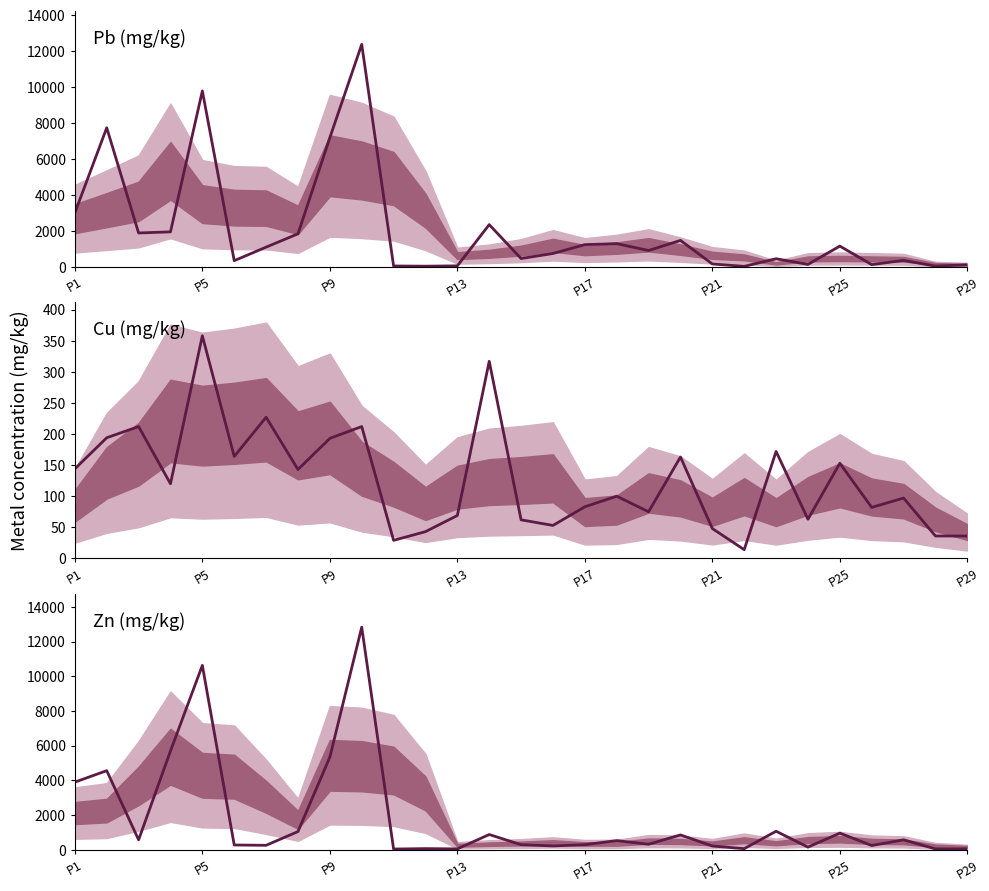

What position from the right is 18?

11